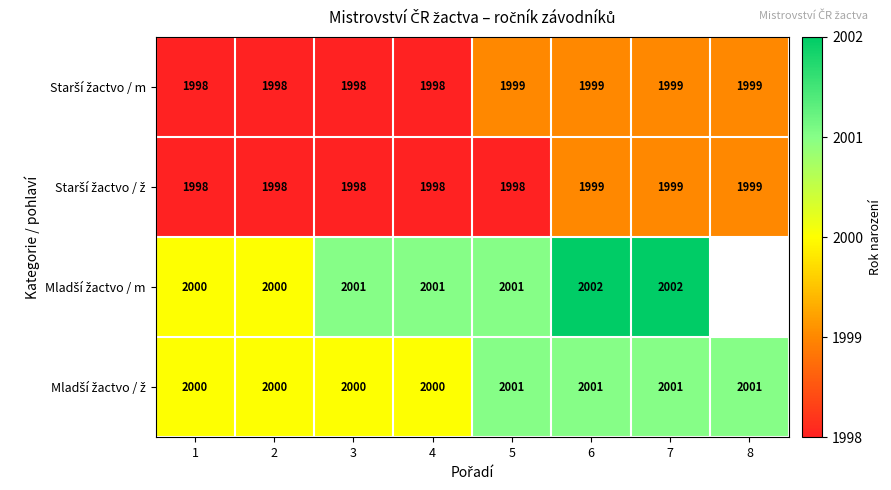

What is the spread (max minus min) of values at 3?

3